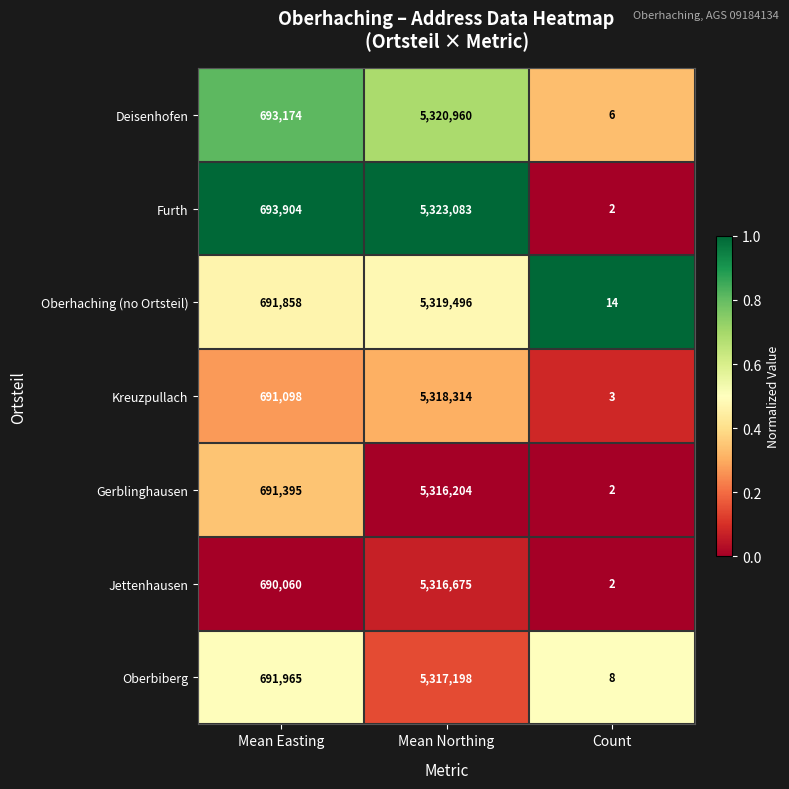

What is the difference between the Jettenhausen values at Count and Mean Northing?

5316673